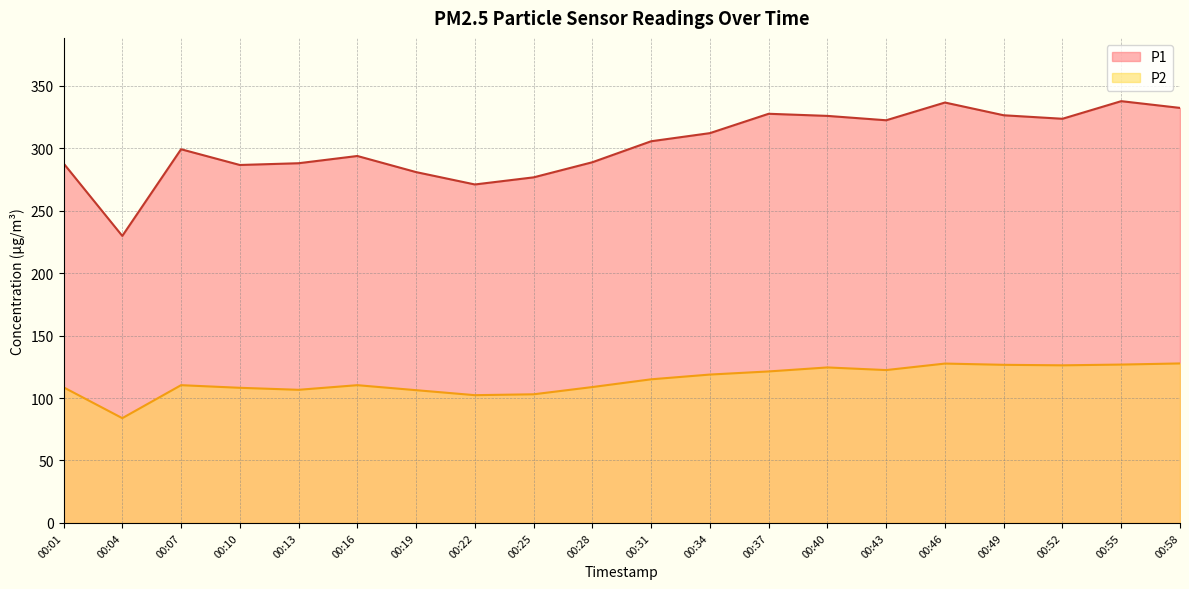

Is it true that P1 equals 293.8 at 00:16?

True